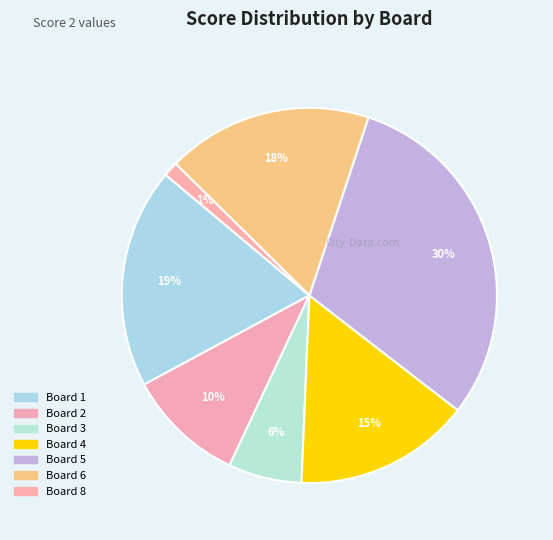

How many slices are in this pie chart?

7